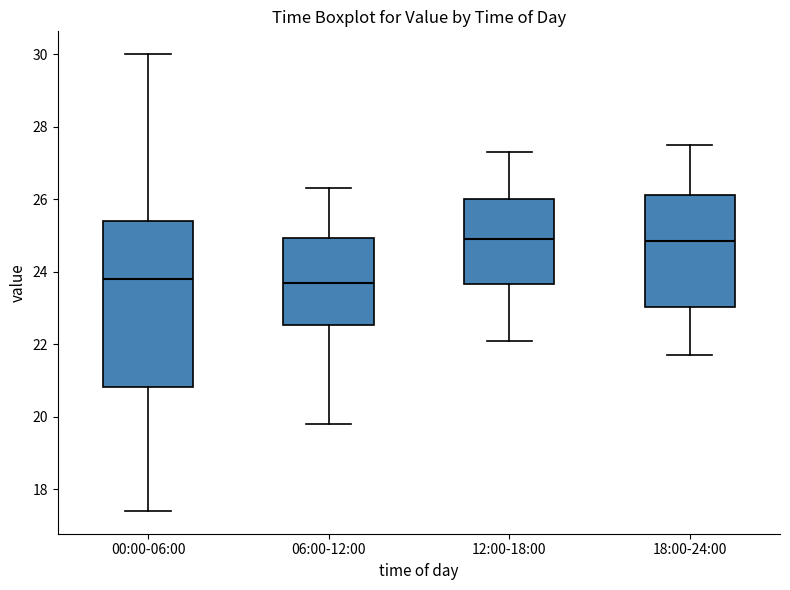

Reading left to right, read every box against the y-axis: the position of its median line, the range the box covers, and the ends of its whiskers. The values are not printed on the chart, so give them approximately, as read against the axis.

00:00-06:00: median 23.8, box 20.8 to 25.4, whiskers 17.4 to 30.0
06:00-12:00: median 23.8, box 22.6 to 25.0, whiskers 19.8 to 26.4
12:00-18:00: median 25.0, box 23.6 to 26.0, whiskers 22.2 to 27.4
18:00-24:00: median 24.8, box 23.0 to 26.2, whiskers 21.8 to 27.6